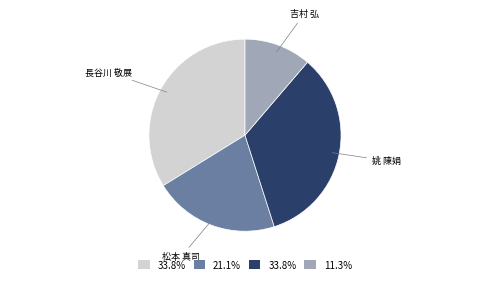

Does 松本 真司 account for over 50% of the chart?

No